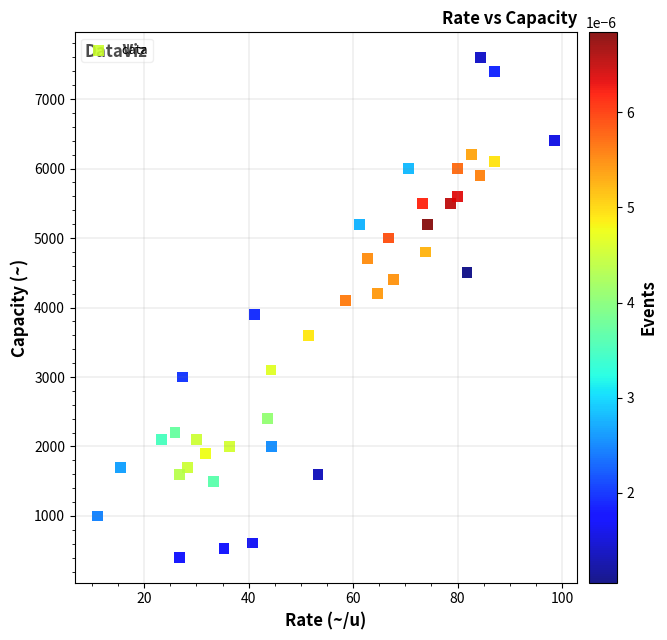

What is the range of Y values (max minus min)?

7200